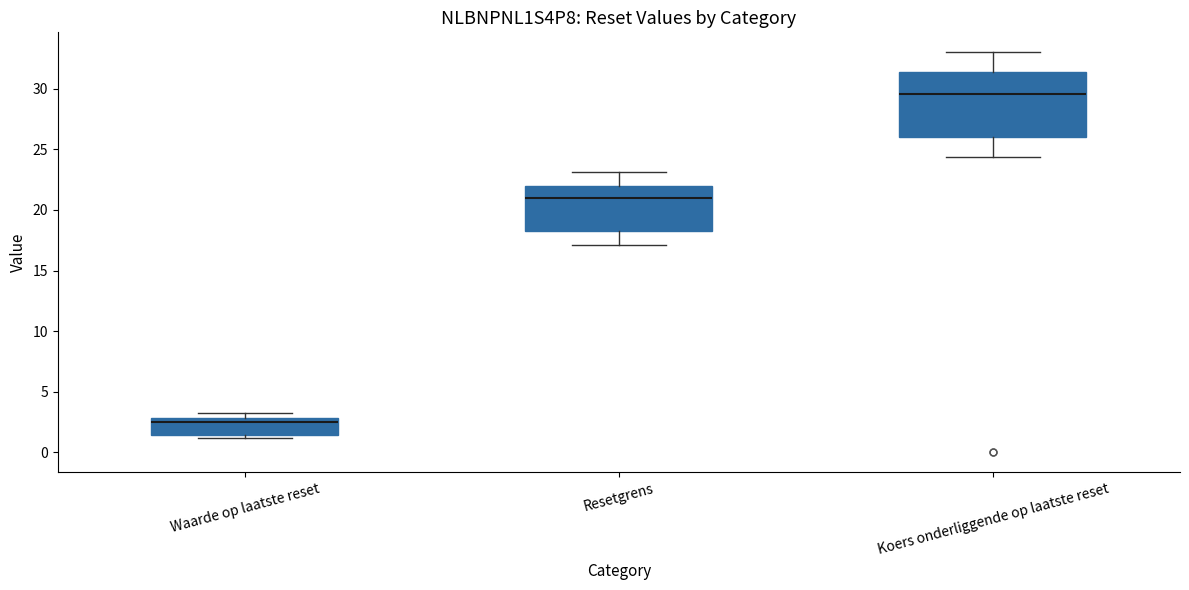

Reading left to right, read every box against the y-axis: the position of its median line, the range the box covers, and the ends of its whiskers. The values are not printed on the chart, so give them approximately, as read against the axis.

Waarde op laatste reset: median 2.5, box 1.5 to 3.0, whiskers 1.0 to 3.5
Resetgrens: median 21.0, box 18.5 to 22.0, whiskers 17.0 to 23.0
Koers onderliggende op laatste reset: median 29.5, box 26.0 to 31.5, whiskers 24.5 to 33.0